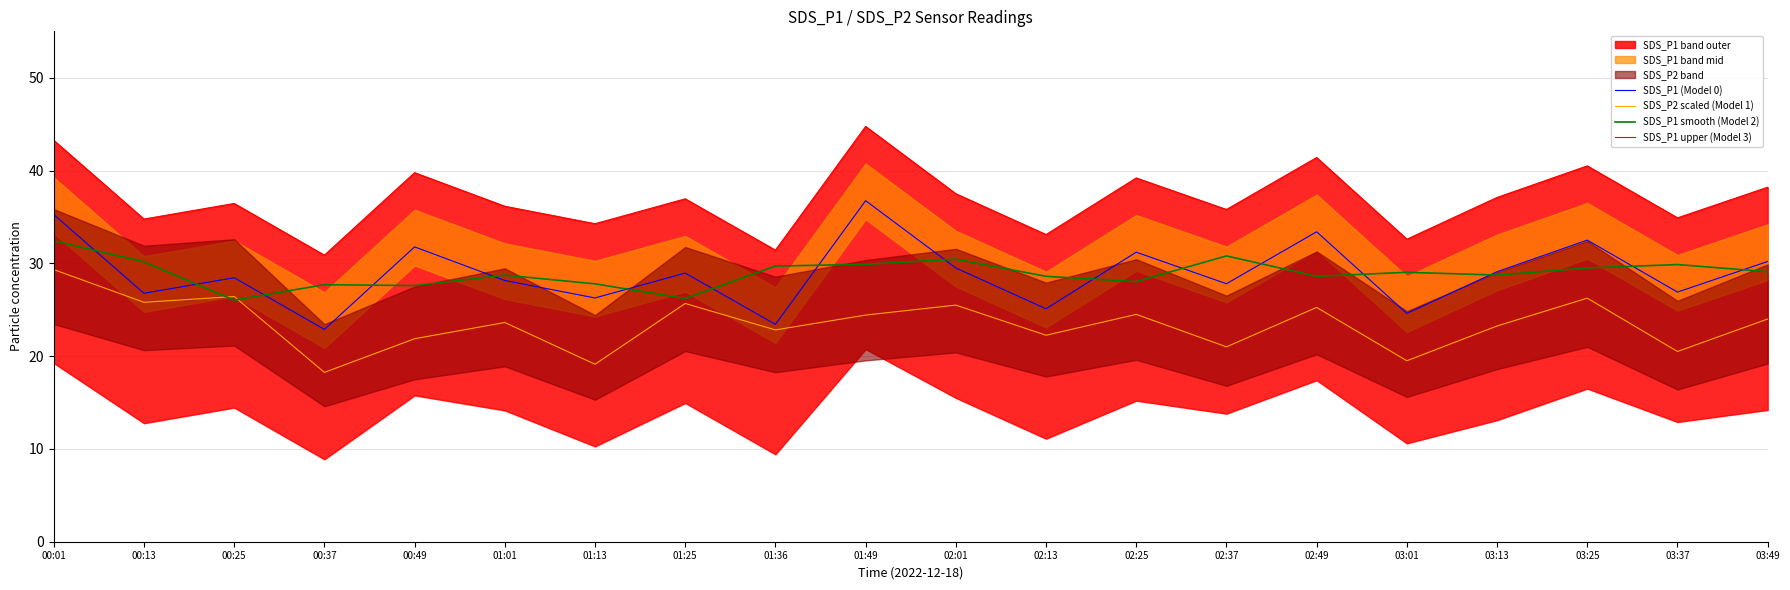

What is the lowest value of the SDS_P1 smooth (Model 2) series?

26.0